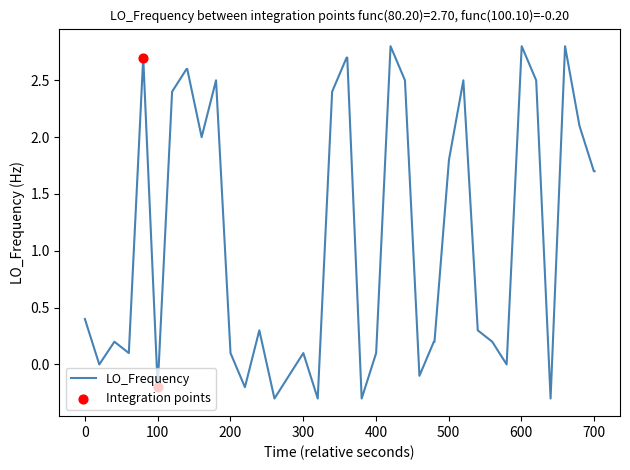

What is the difference between the maximum and minimum values?

3.1